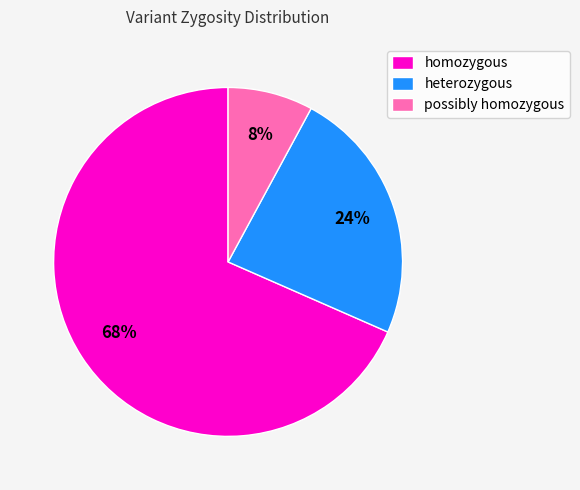

Does homozygous represent more than half of the total?

Yes